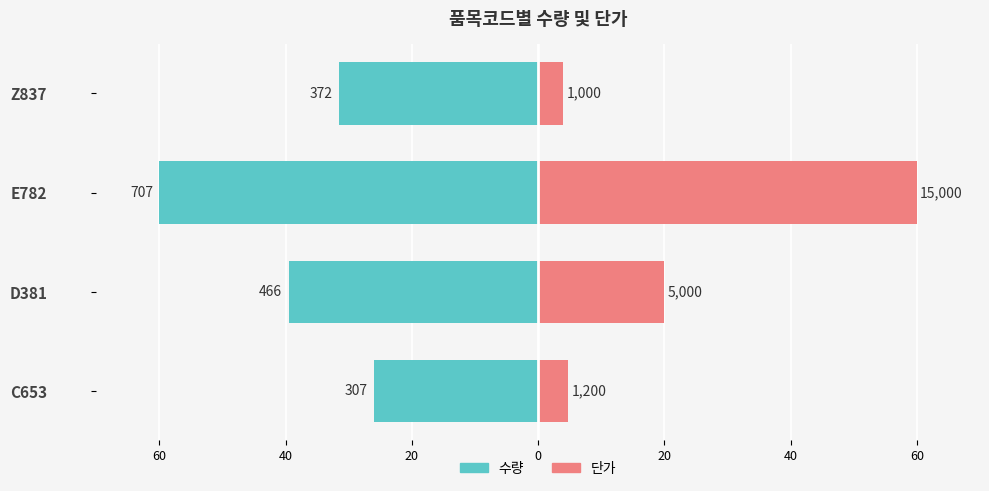

What are all the series names shown in the legend?

수량, 단가